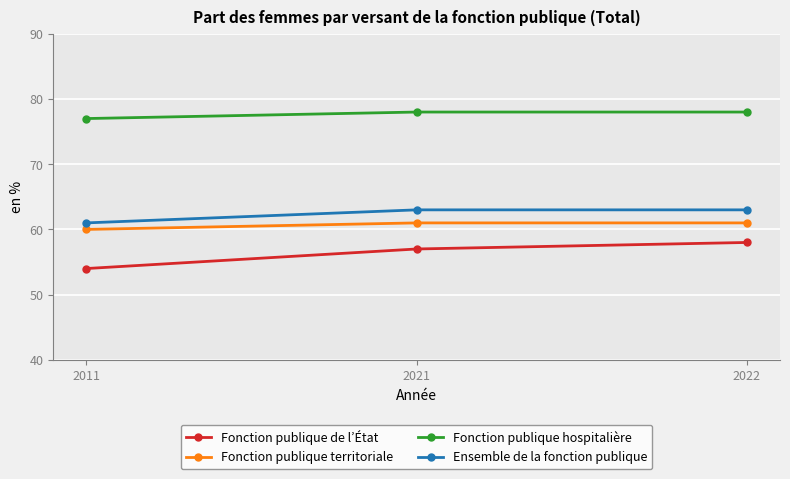

What is the lowest value of the Fonction publique de l’État series?

54